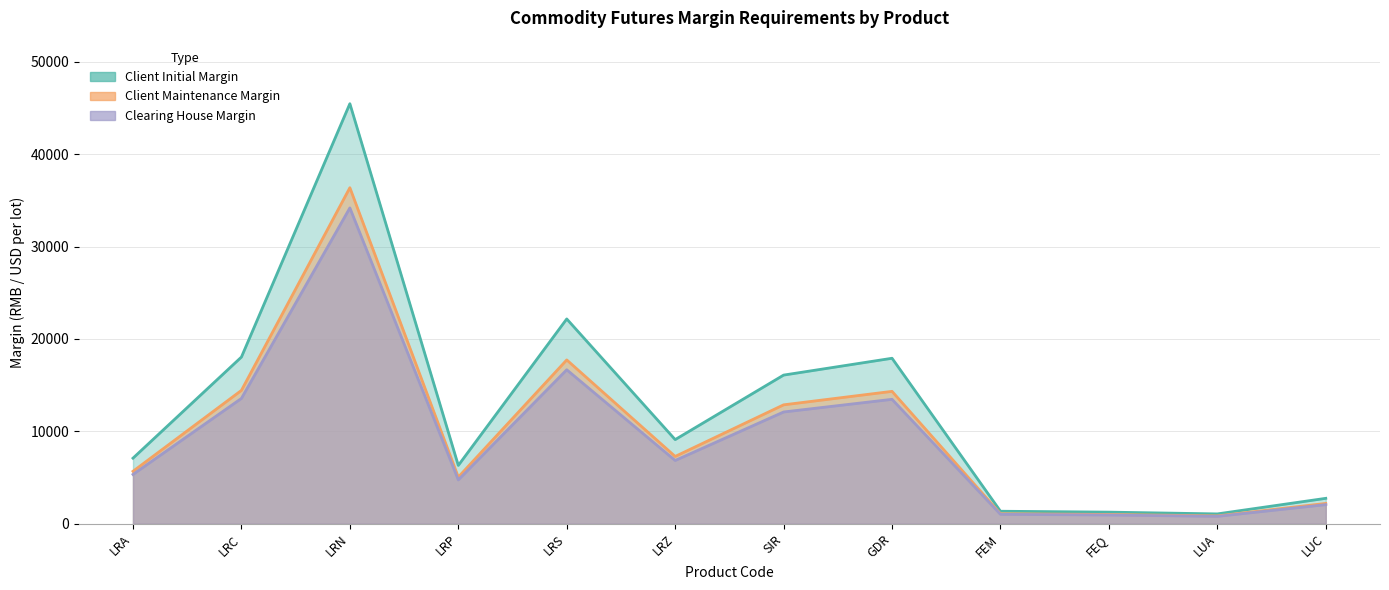

Rank the series by their average value, from highest to lowest.

Client Initial Margin, Client Maintenance Margin, Clearing House Margin